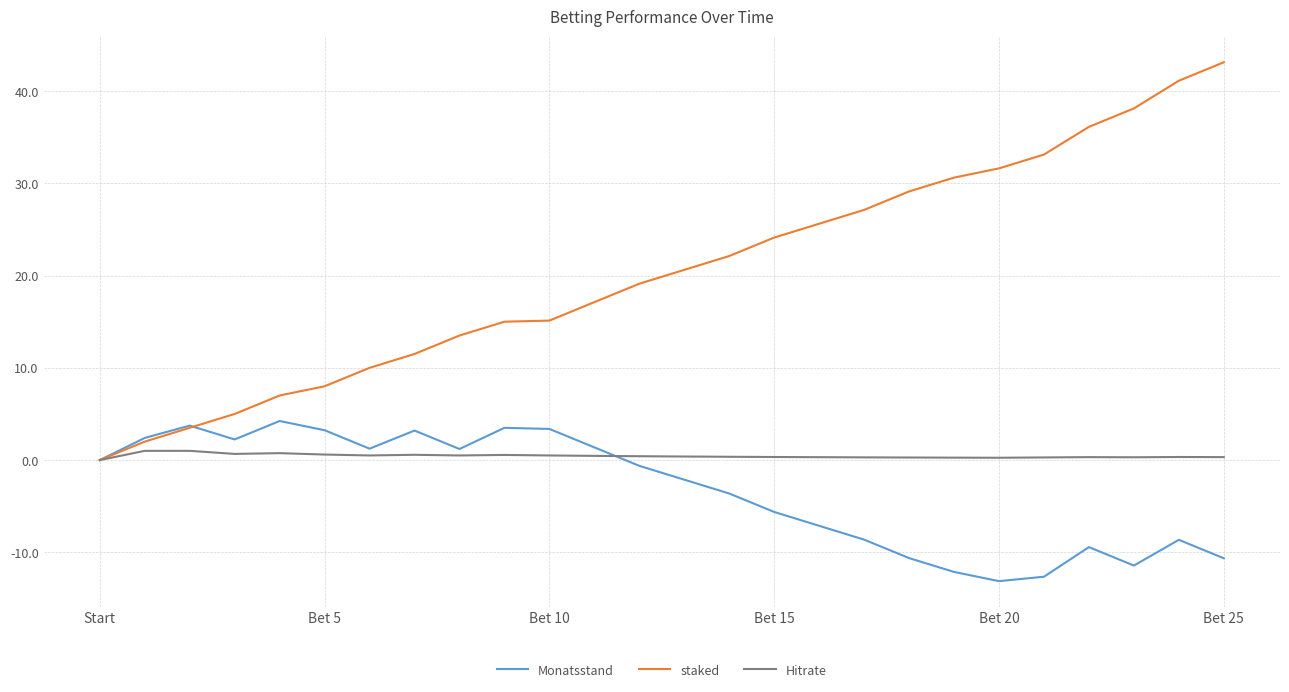

Which series has the largest total across all categories?

staked